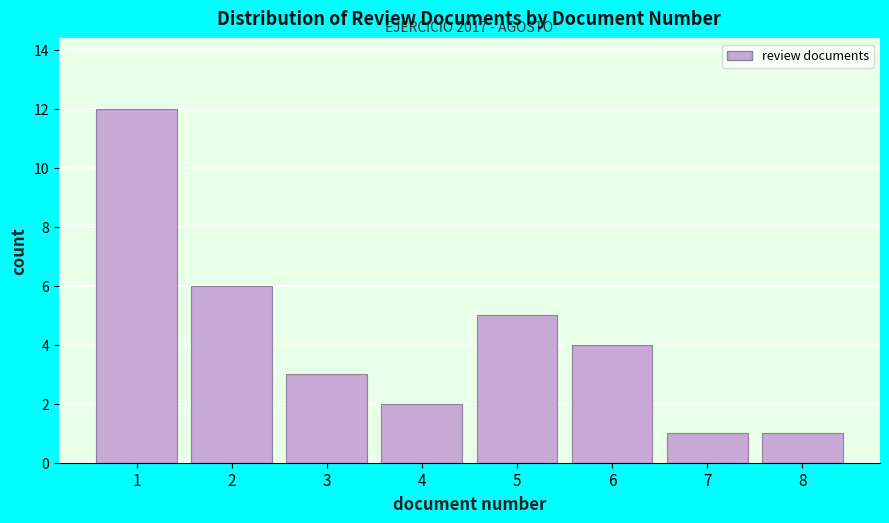

Reading right to left, transcribe all the data shown in this chart.

1	1	4	5	2	3	6	12